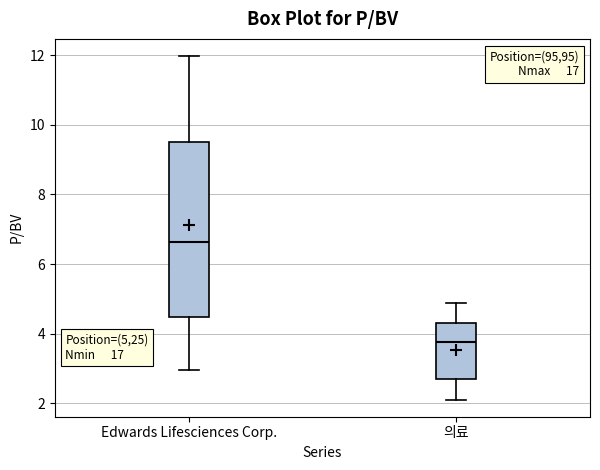

Which box has the highest median line?

Edwards Lifesciences Corp.